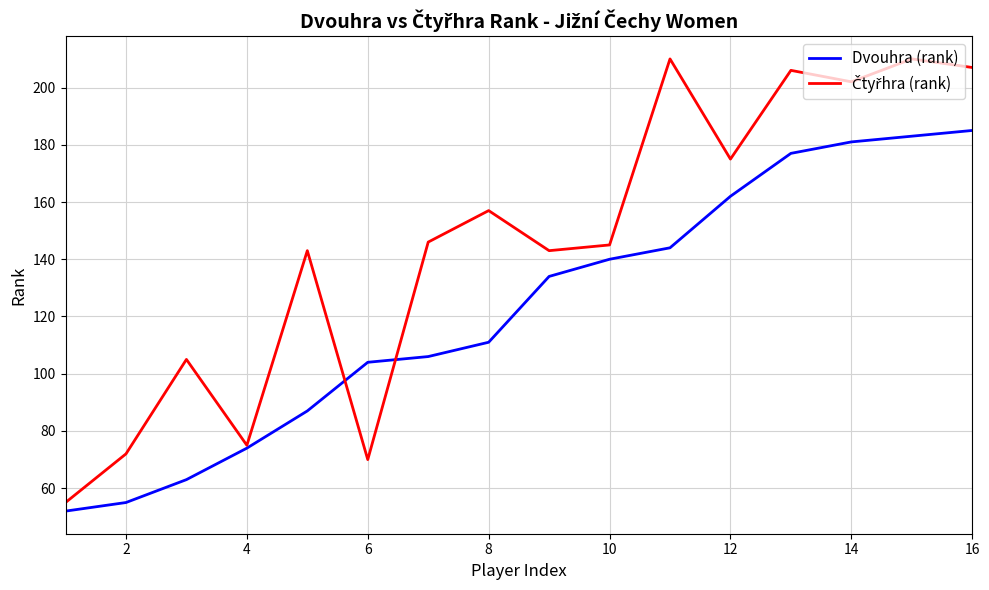

At how many categories does at least one series exceed 166?

6